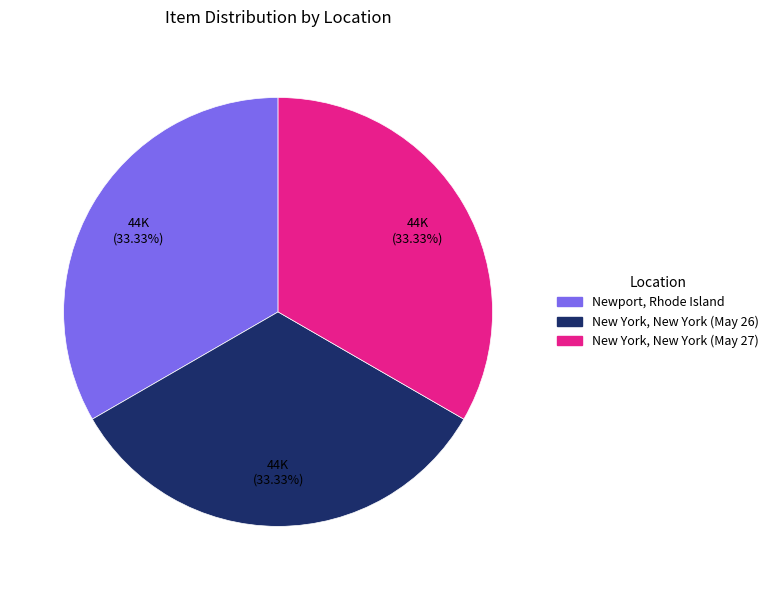

How many slices are in this pie chart?

3